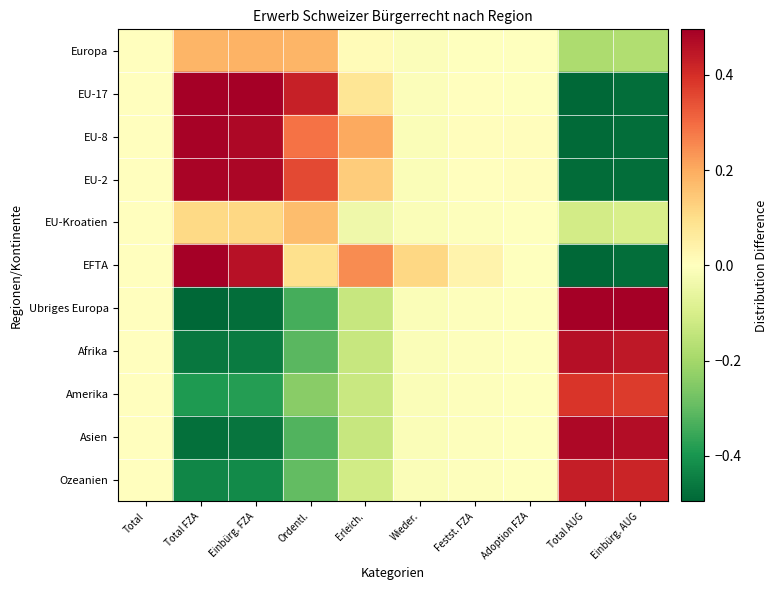

What is the maximum value shown in the chart?

0.5